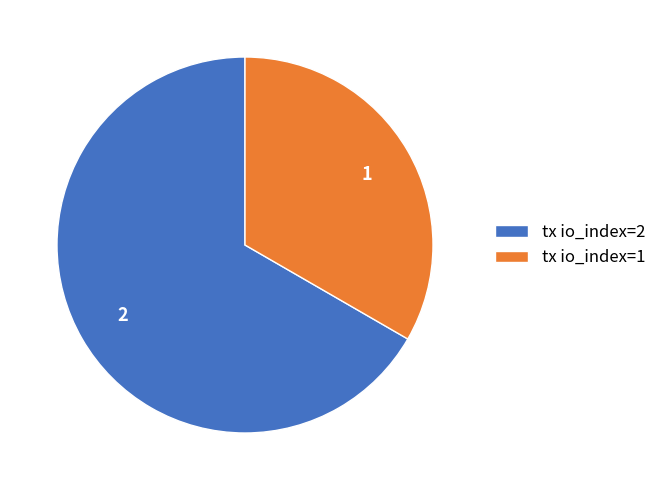

Do tx io_index=1 and tx io_index=2 together represent more than half of the pie?

Yes